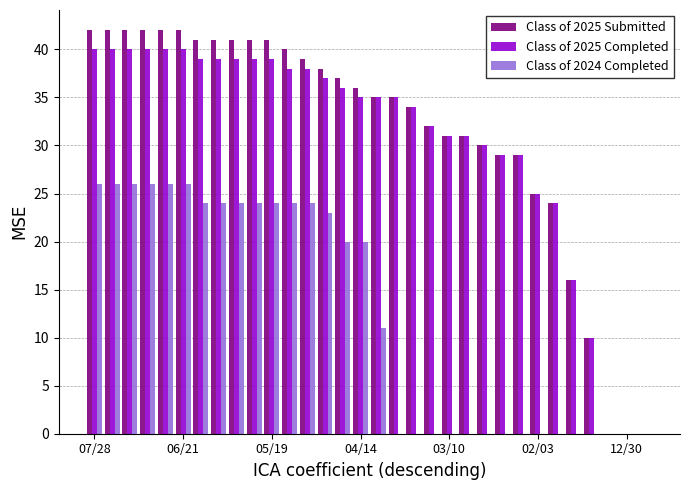

What is the sum of all Class of 2025 Completed values?

980